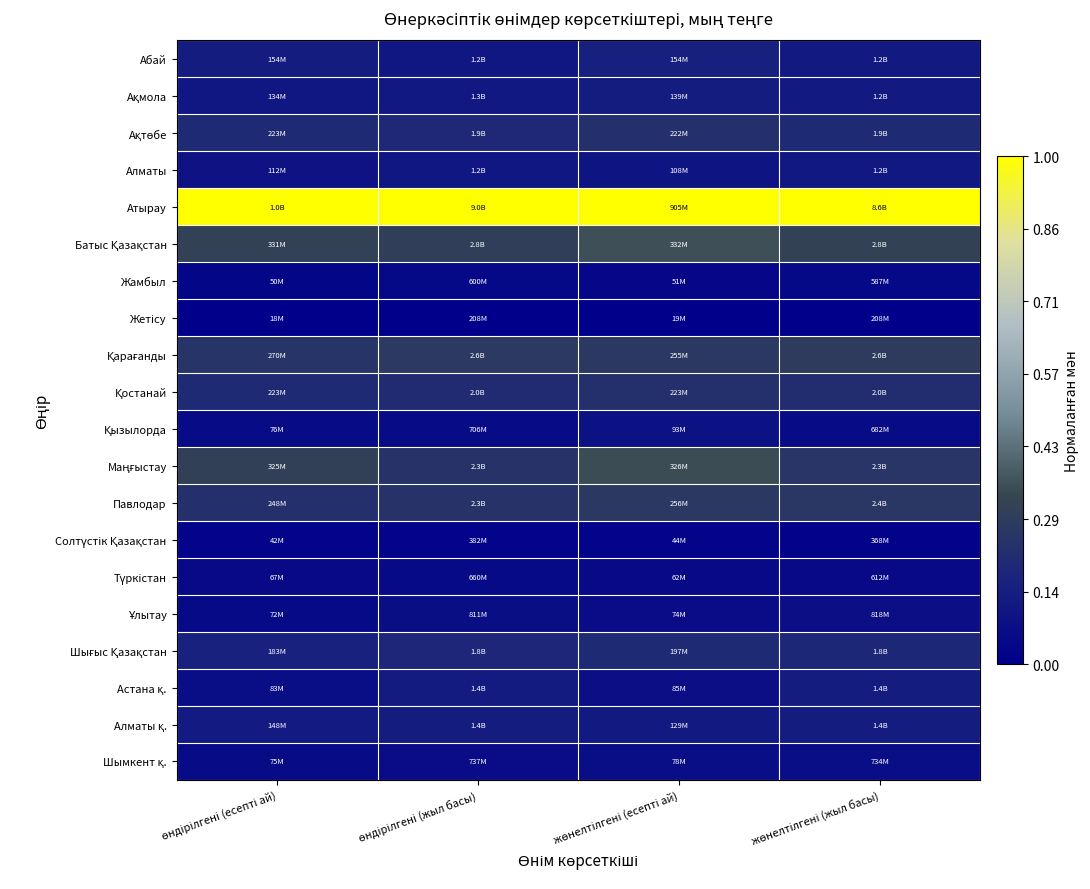

Which label corresponds to the smallest value in the chart?

өндірілгені (есепті ай)